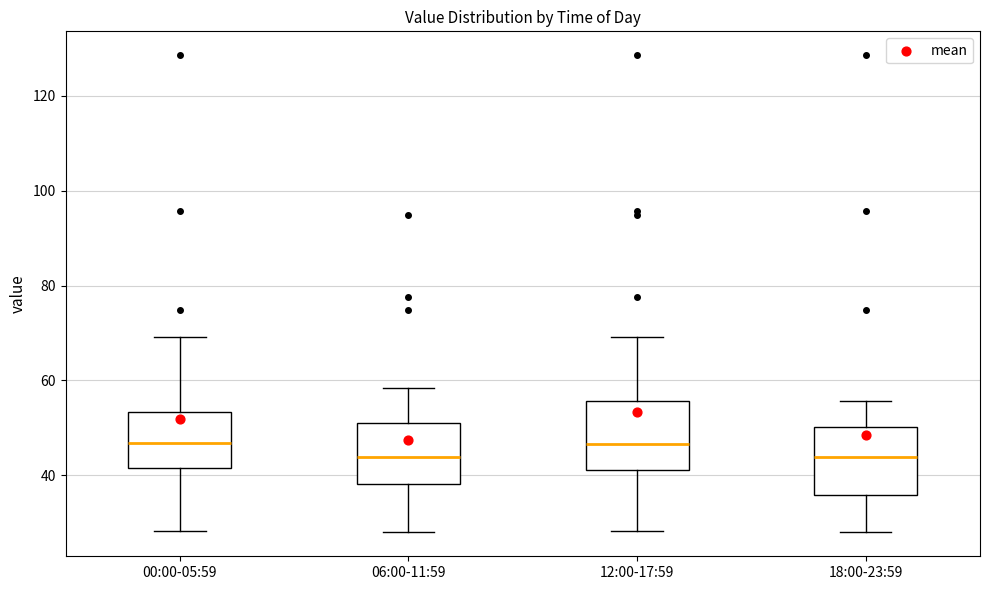

Reading left to right, read every box against the y-axis: the position of its median line, the range the box covers, and the ends of its whiskers. The values are not printed on the chart, so give them approximately, as read against the axis.

00:00-05:59: median 46, box 42 to 54, whiskers 28 to 70
06:00-11:59: median 44, box 38 to 50, whiskers 28 to 58
12:00-17:59: median 46, box 42 to 56, whiskers 28 to 70
18:00-23:59: median 44, box 36 to 50, whiskers 28 to 56